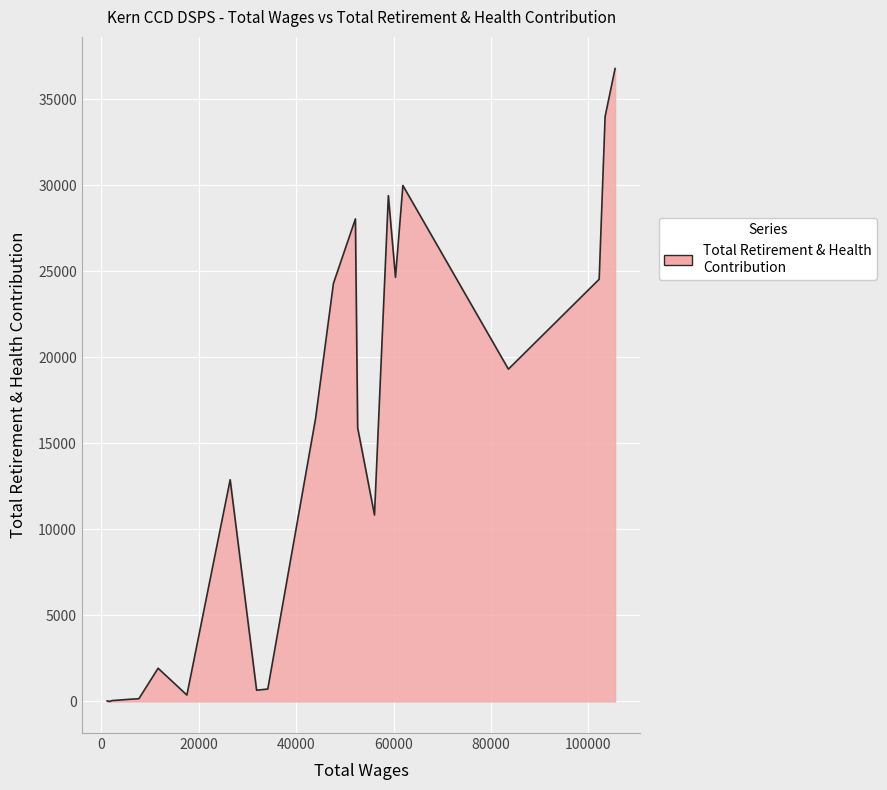

What is the maximum value shown in the chart?

36782